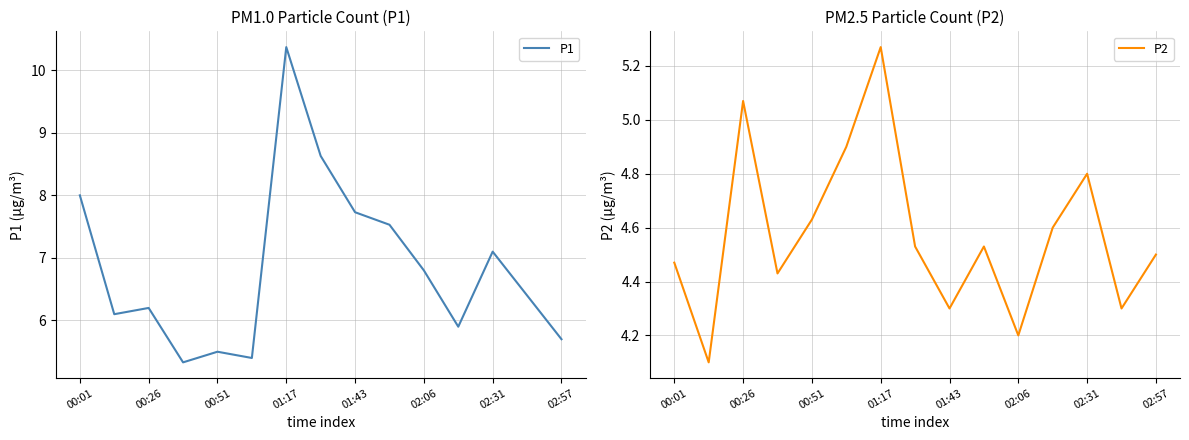

What is the smallest value displayed?

4.1